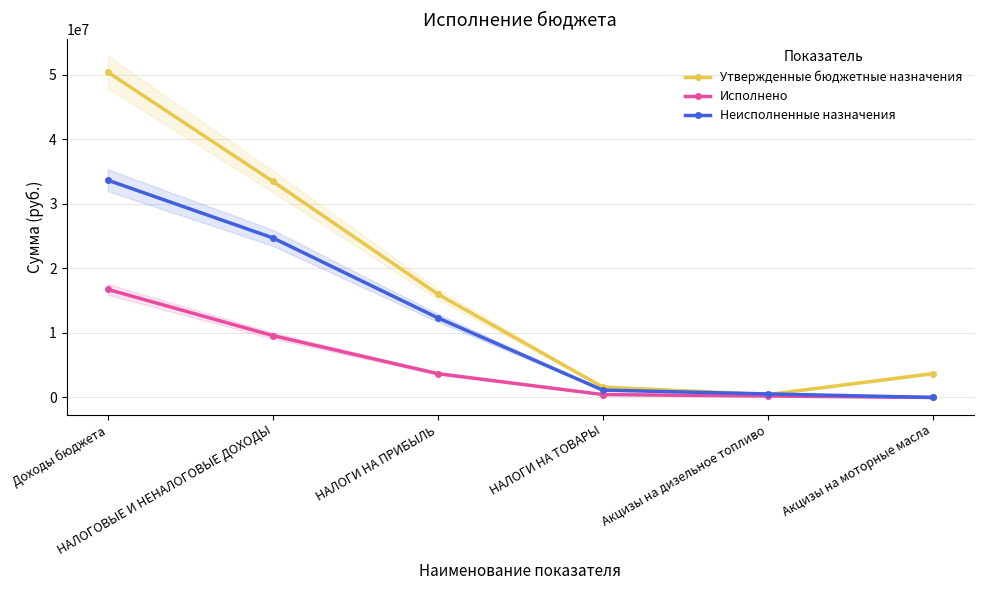

True or false: Исполнено has more than 0 interior local peaks.

False